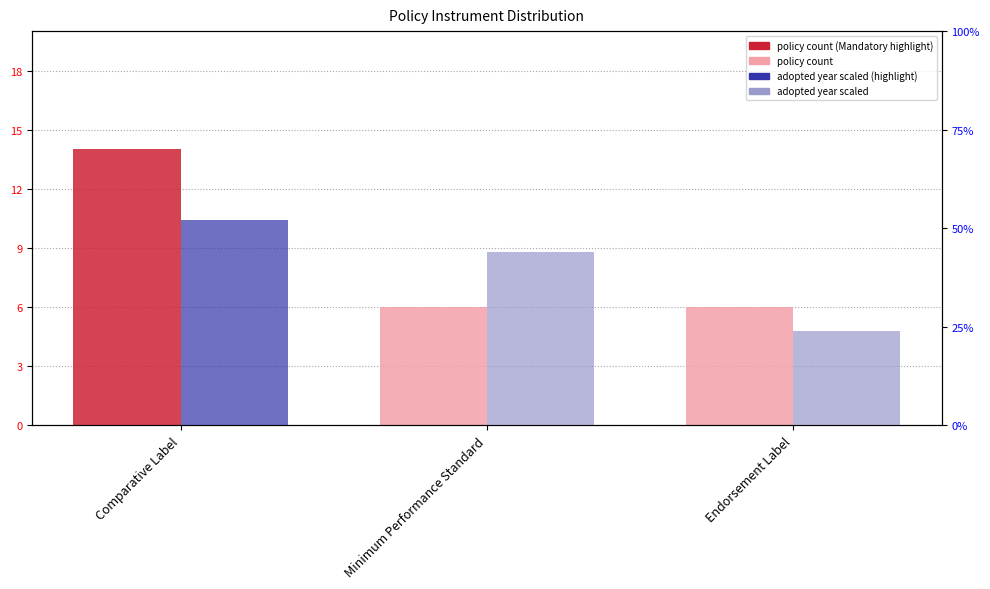

Is it true that policy count equals 11 at Endorsement Label?

False